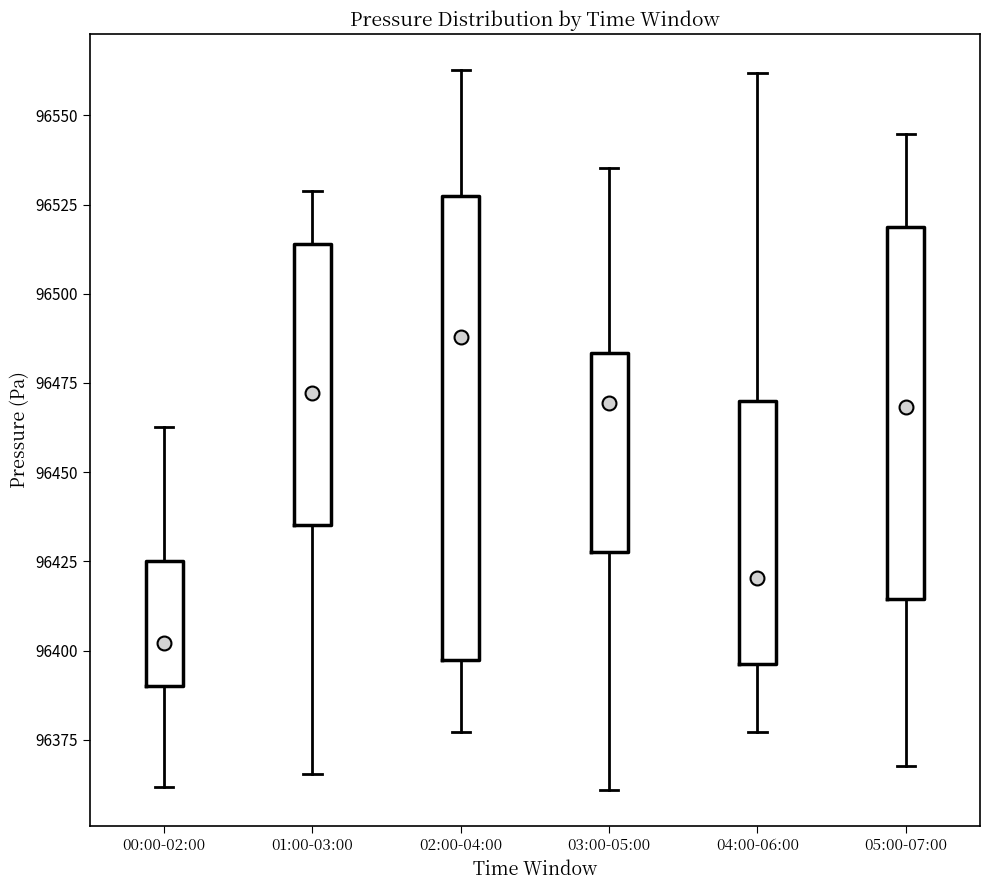

Which box's median line is the highest?

02:00-04:00